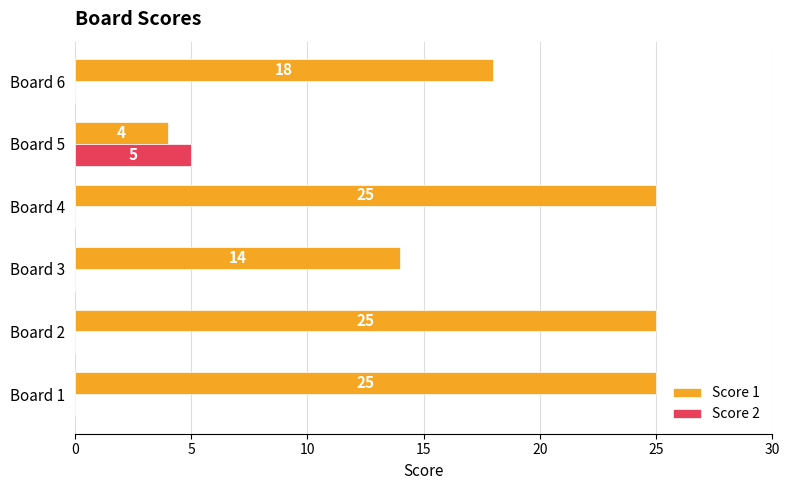

The Score 1 series shows 7 at Board 3. True or false?

False